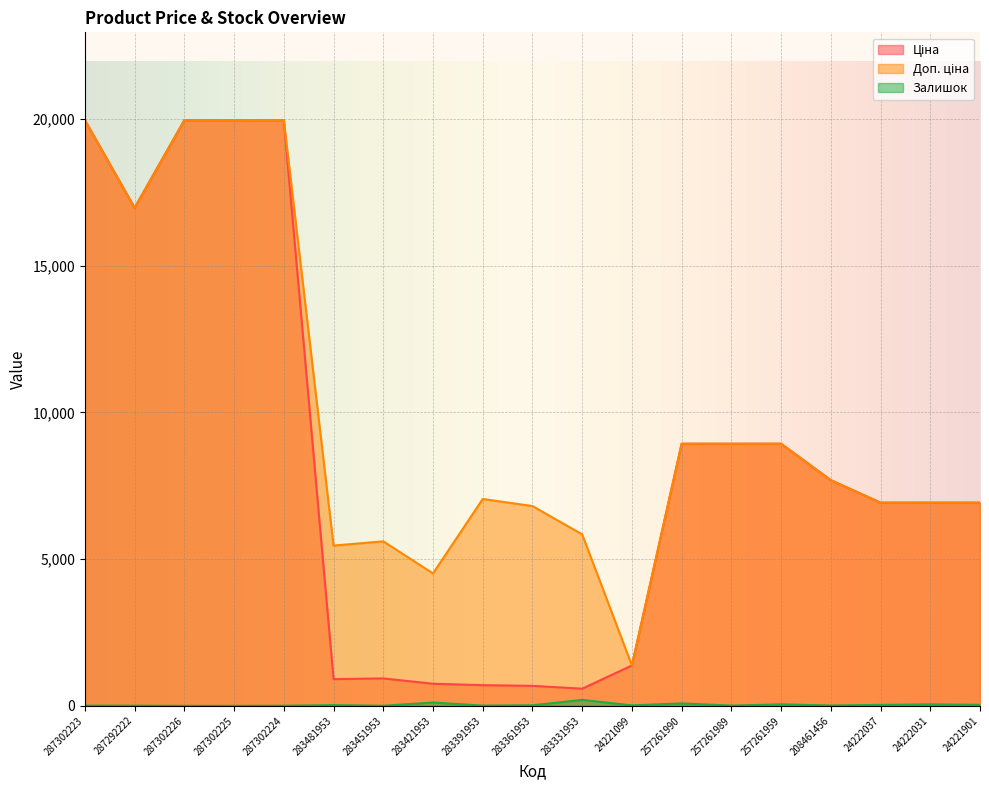

Is the value of Ціна at 257261959 greater than the value of Залишок at 257261990?

Yes